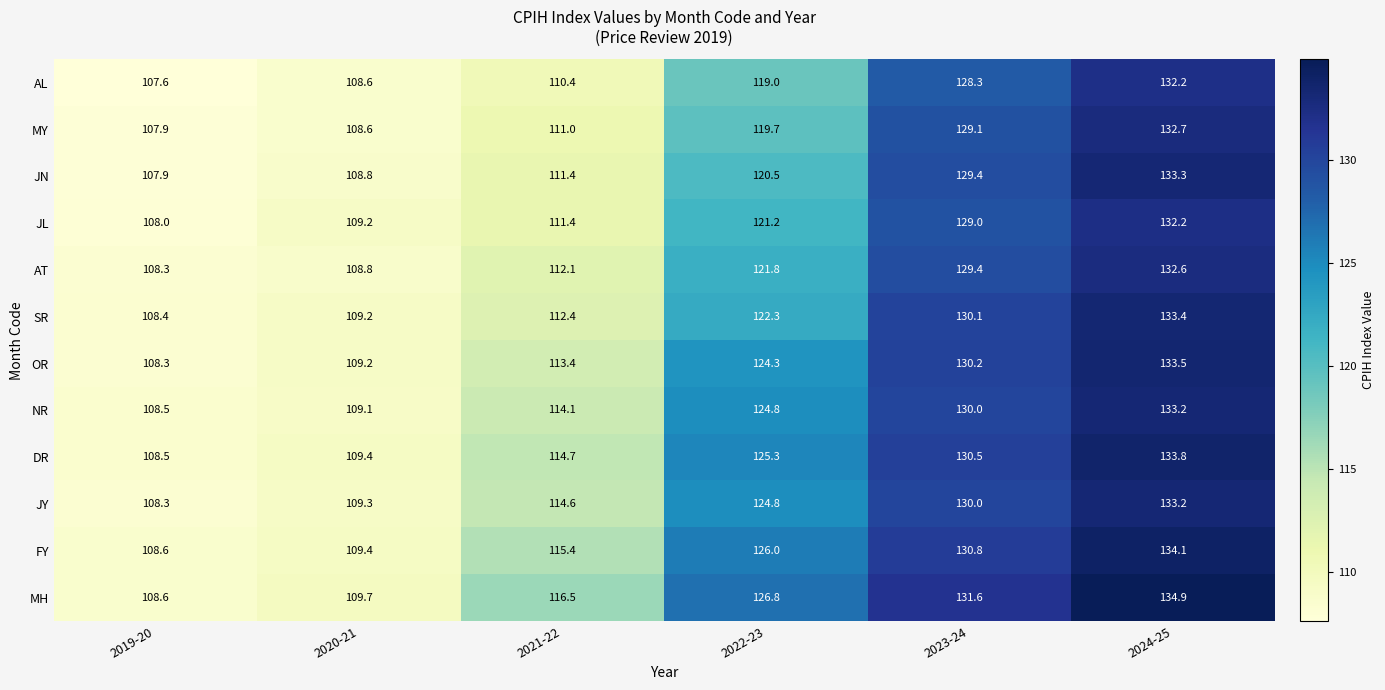

Which category has the lowest value across all series?

2019-20